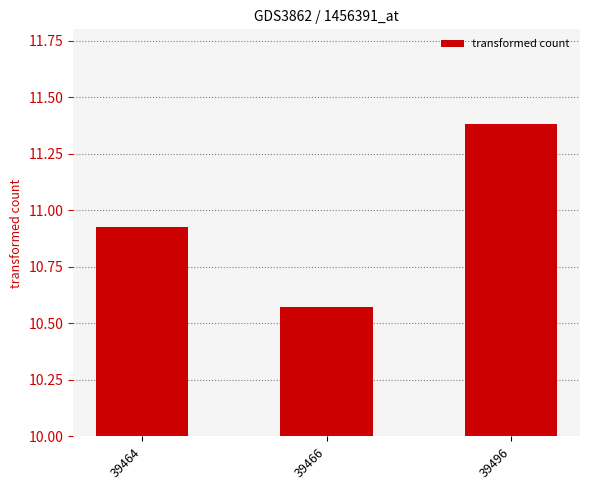

What is the average value?

11.0